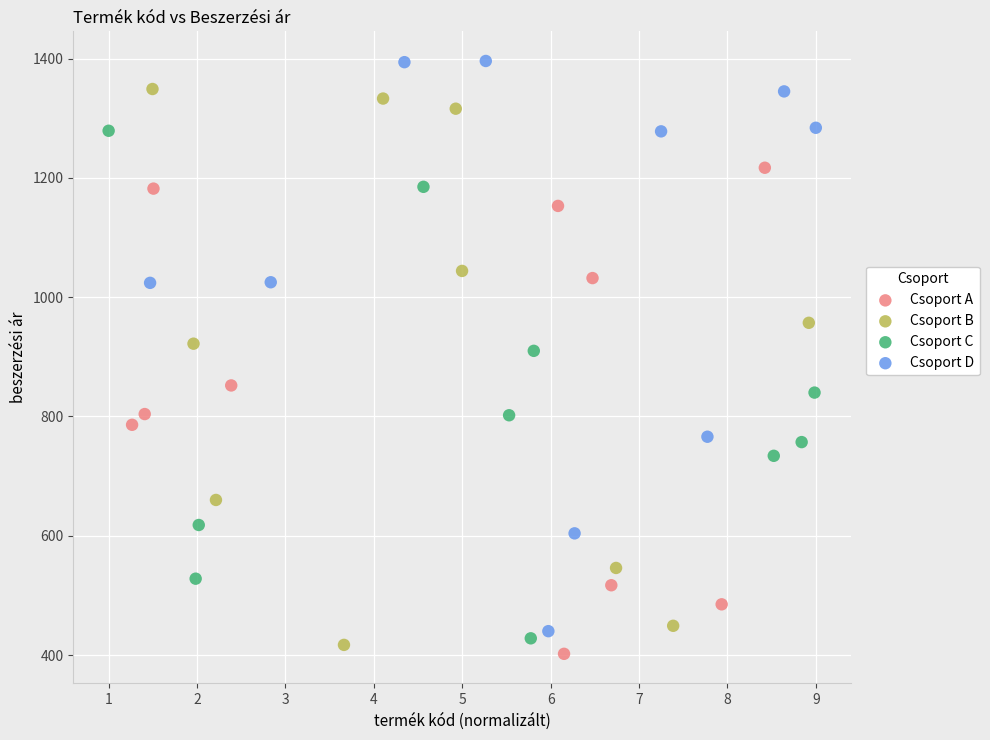

Which series reaches the minimum Y coordinate?

Csoport A